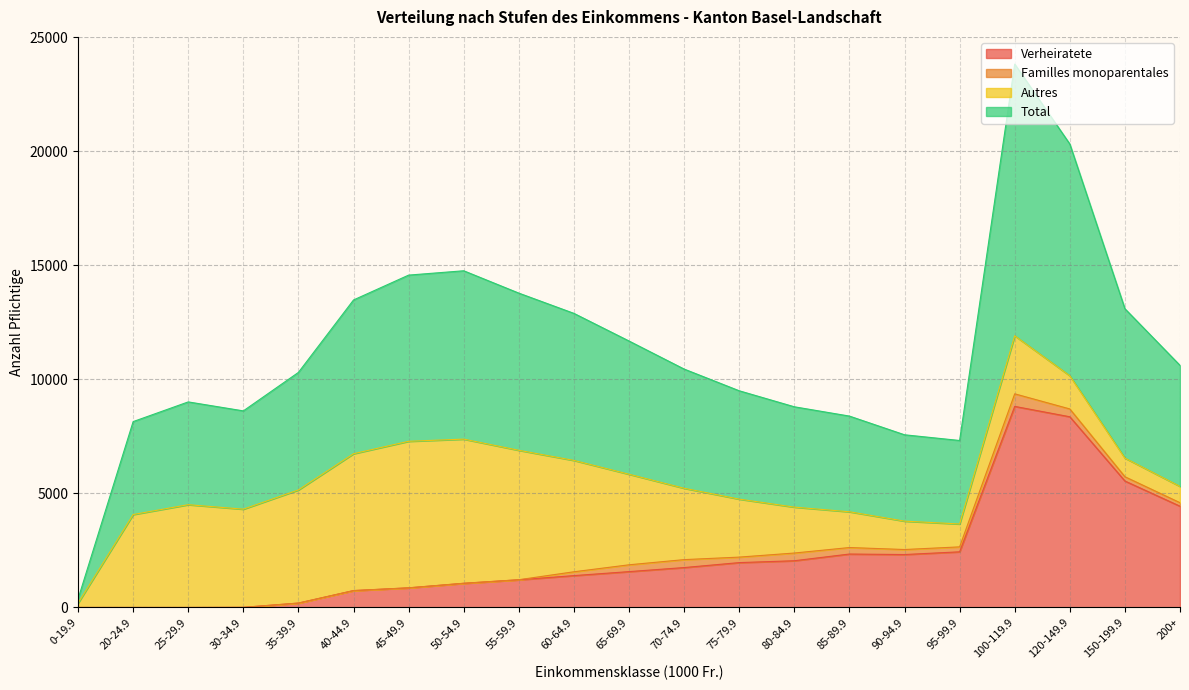

How many interior local valleys does the Verheiratete series have?

1